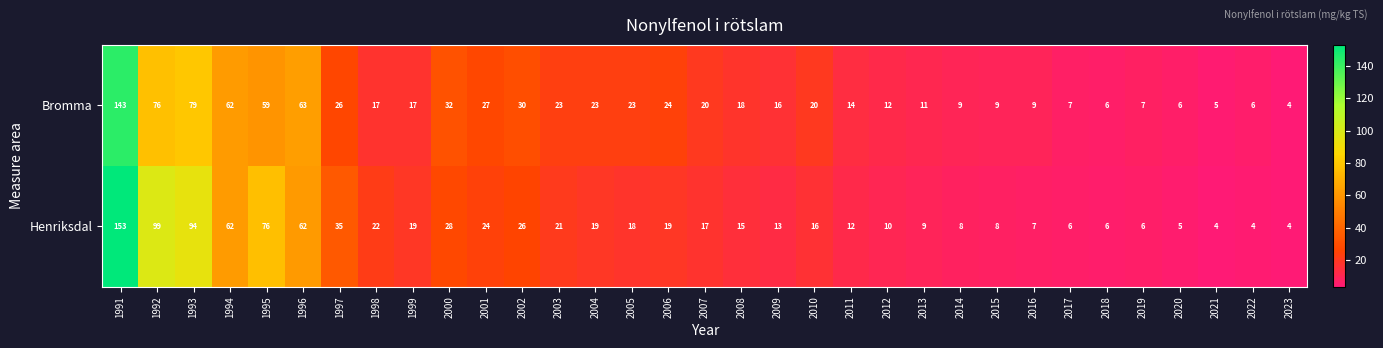

At which label does Bromma first exceed 18?

1991